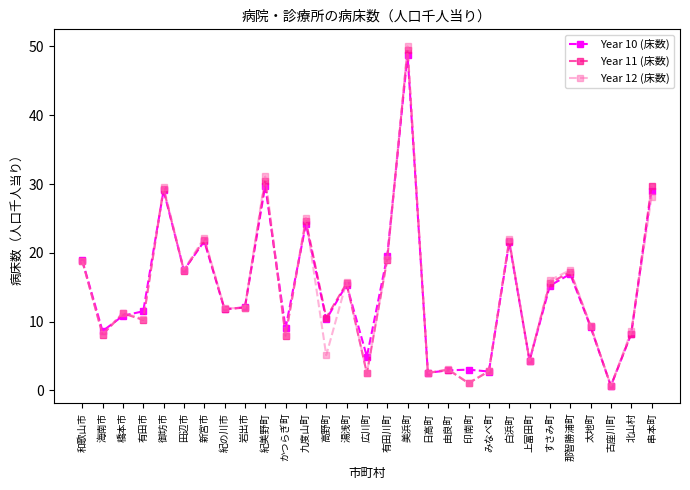

How many lines are shown in the chart?

3